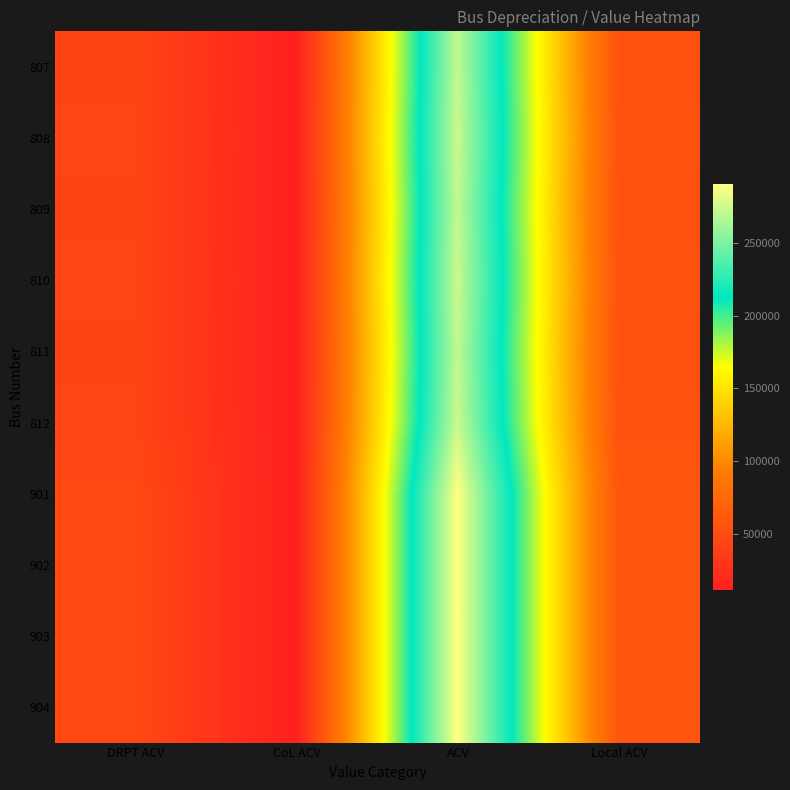

At how many categories does at least one series exceed 131194?

1